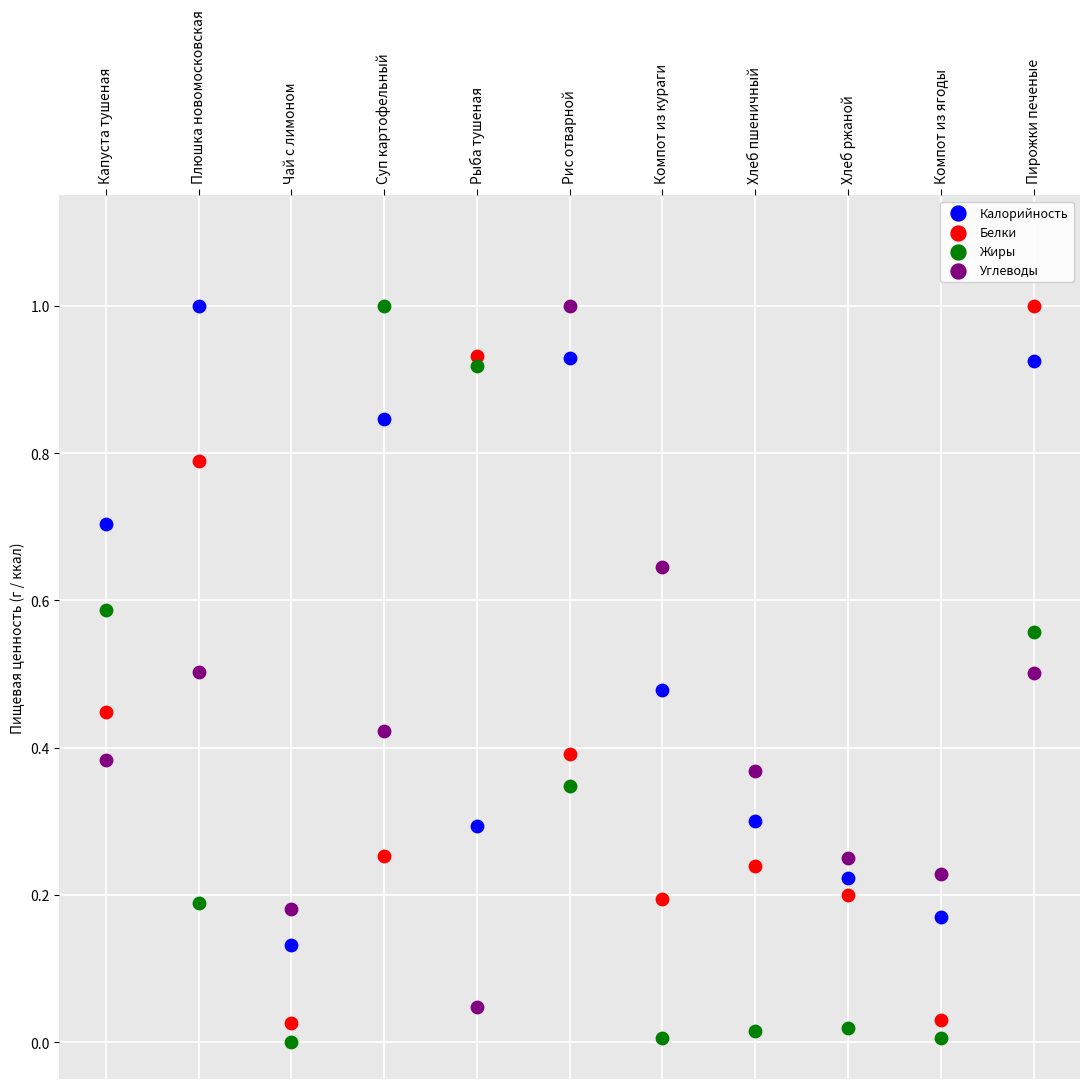

Across all data points, what is the range of Y values (max minus min)?

1.0